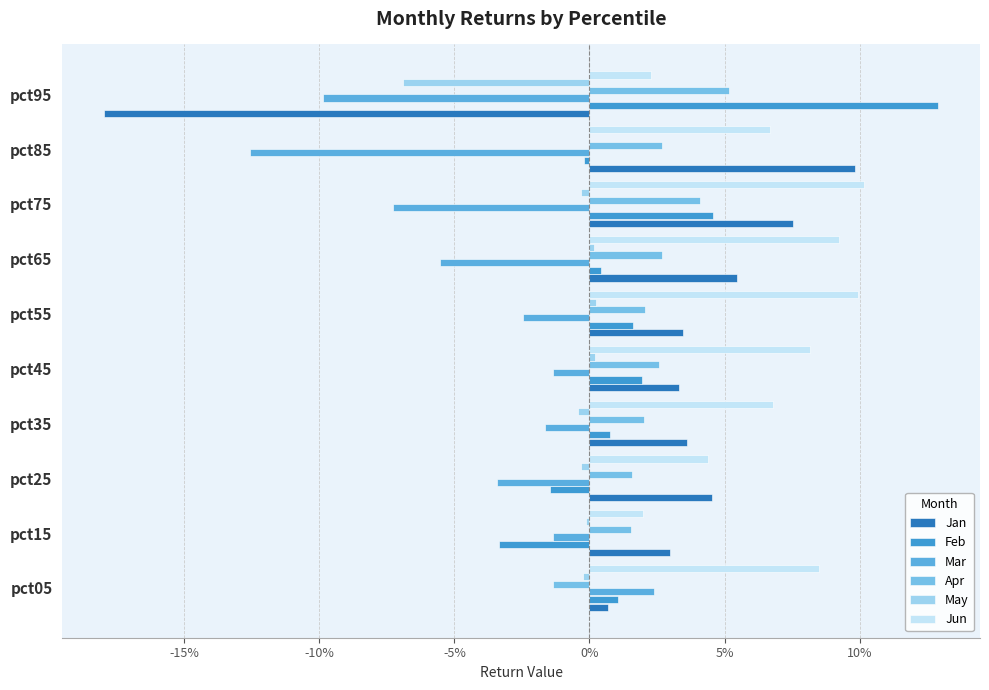

Which category has the highest value across all series?

pct95